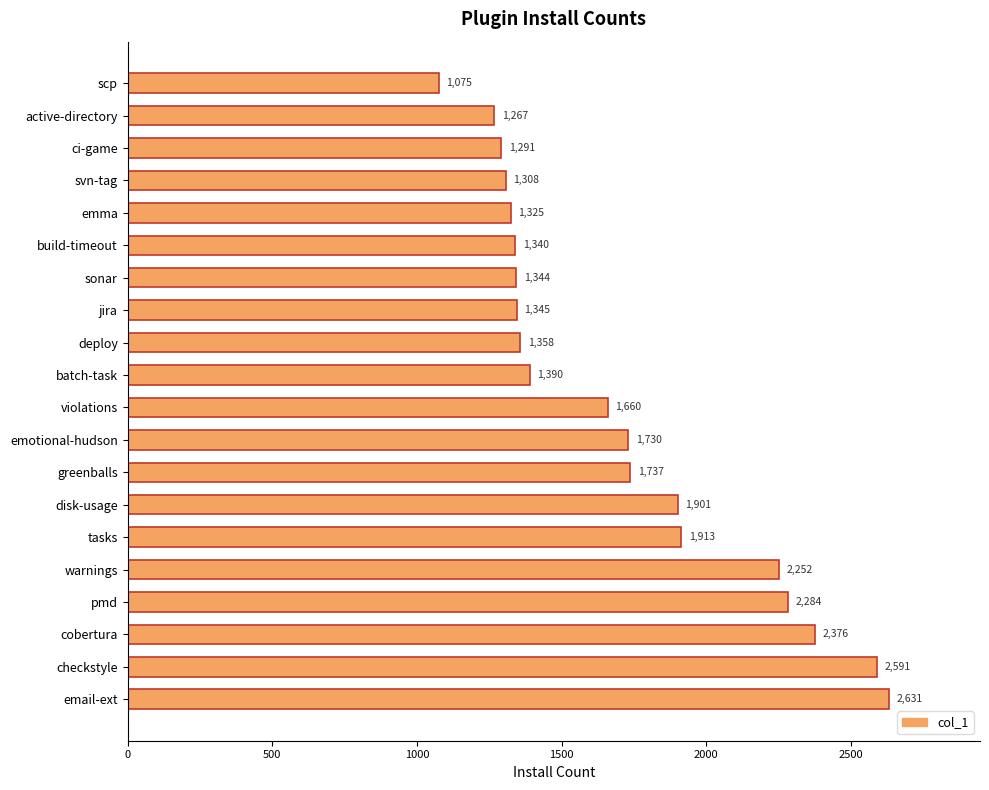

What is the sum of all values?

34118